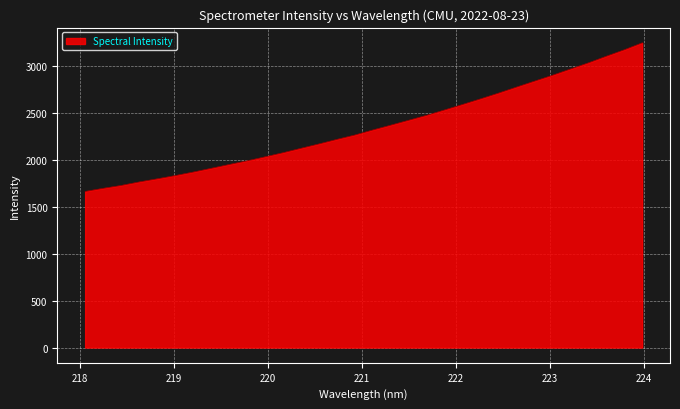

What is the minimum value shown in the chart?

1660.7